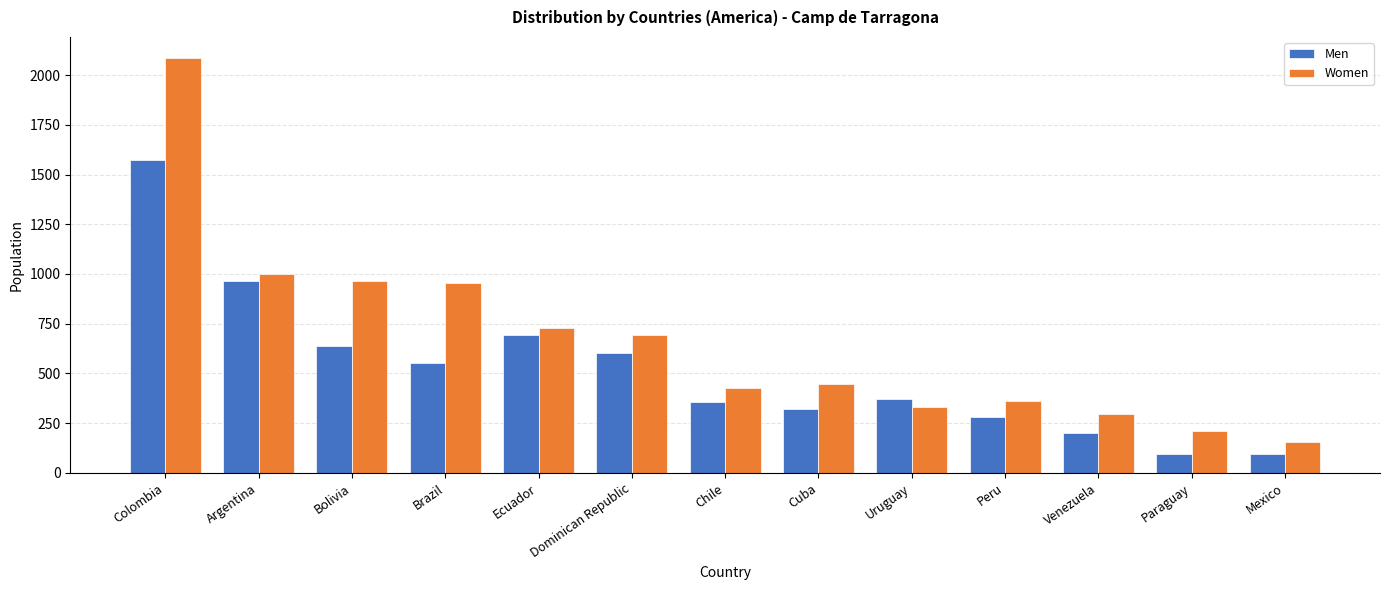

Which category has the highest value in the Men series?

Colombia